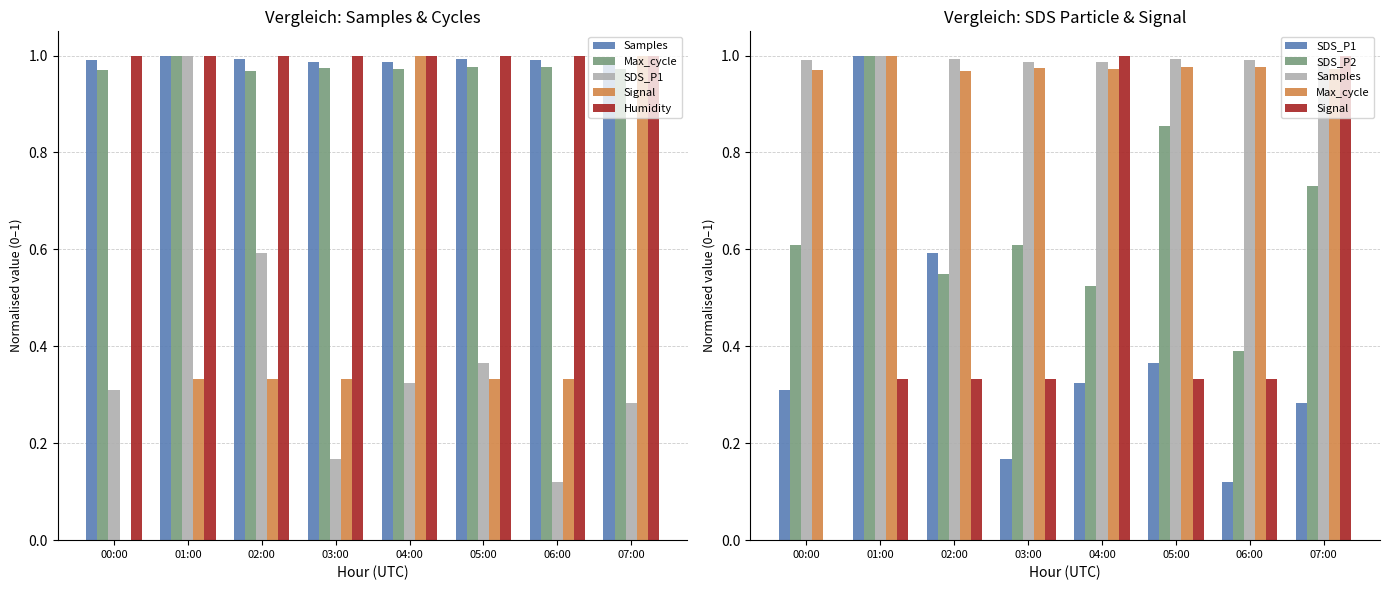

Is it true that SDS_P1 equals 0.3 at 04:00?

True